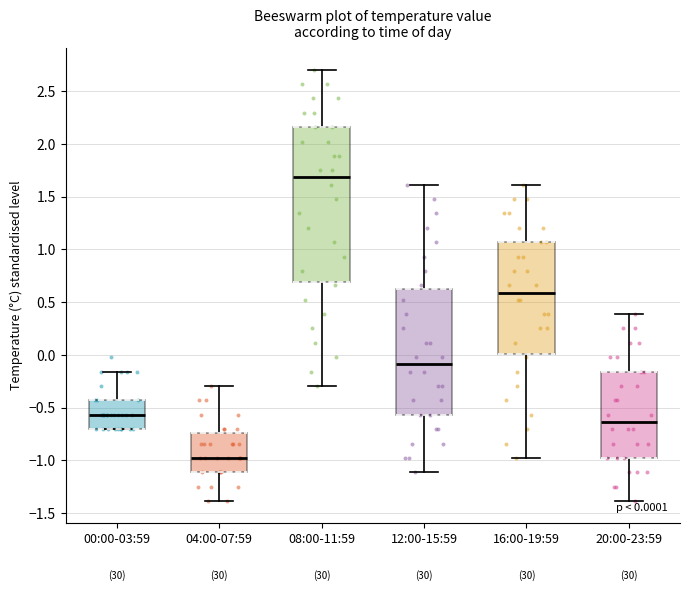

Which box has the lowest median line?

04:00-07:59